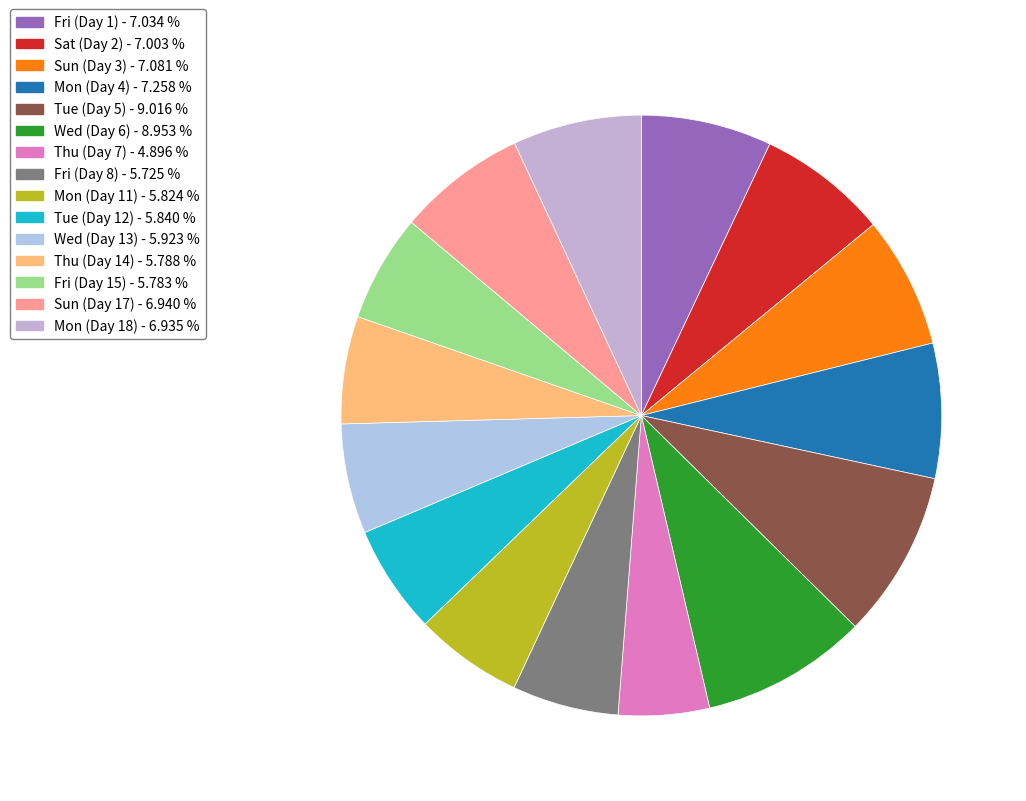

Is the sum of Tue (Day 5) and Mon (Day 11) greater than half?

No